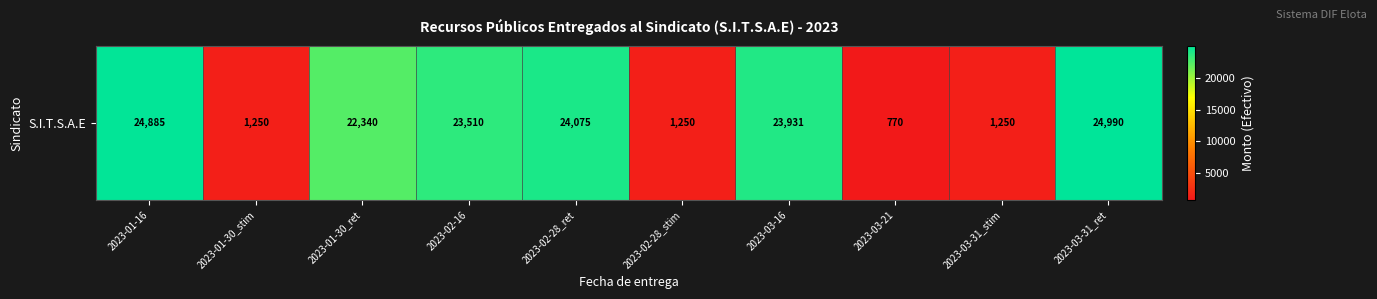

Which category has the highest value across all series?

2023-03-31_ret